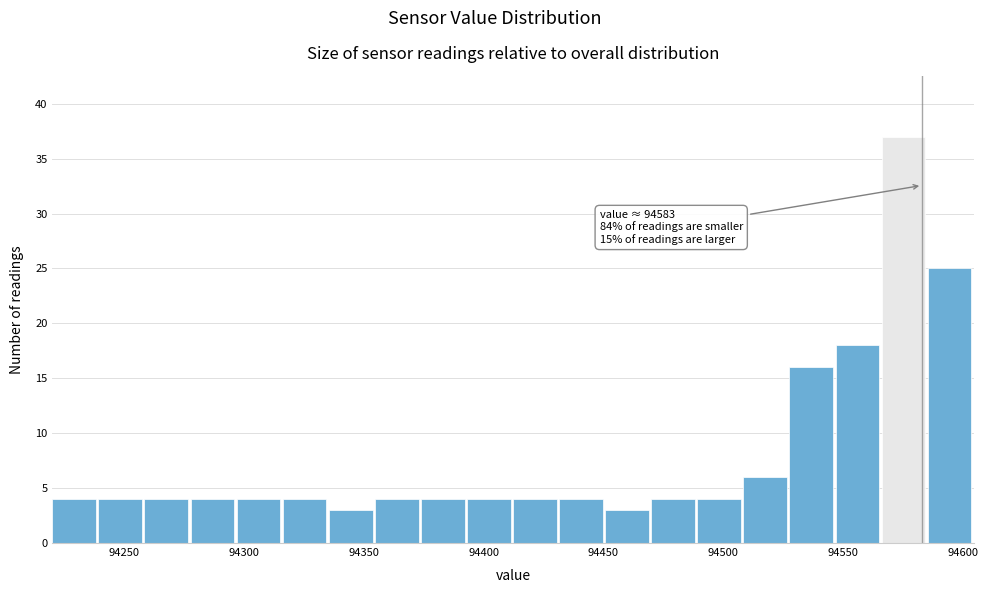

Read against the x-axis, roughly where is the centre of the tallest bar?

94575